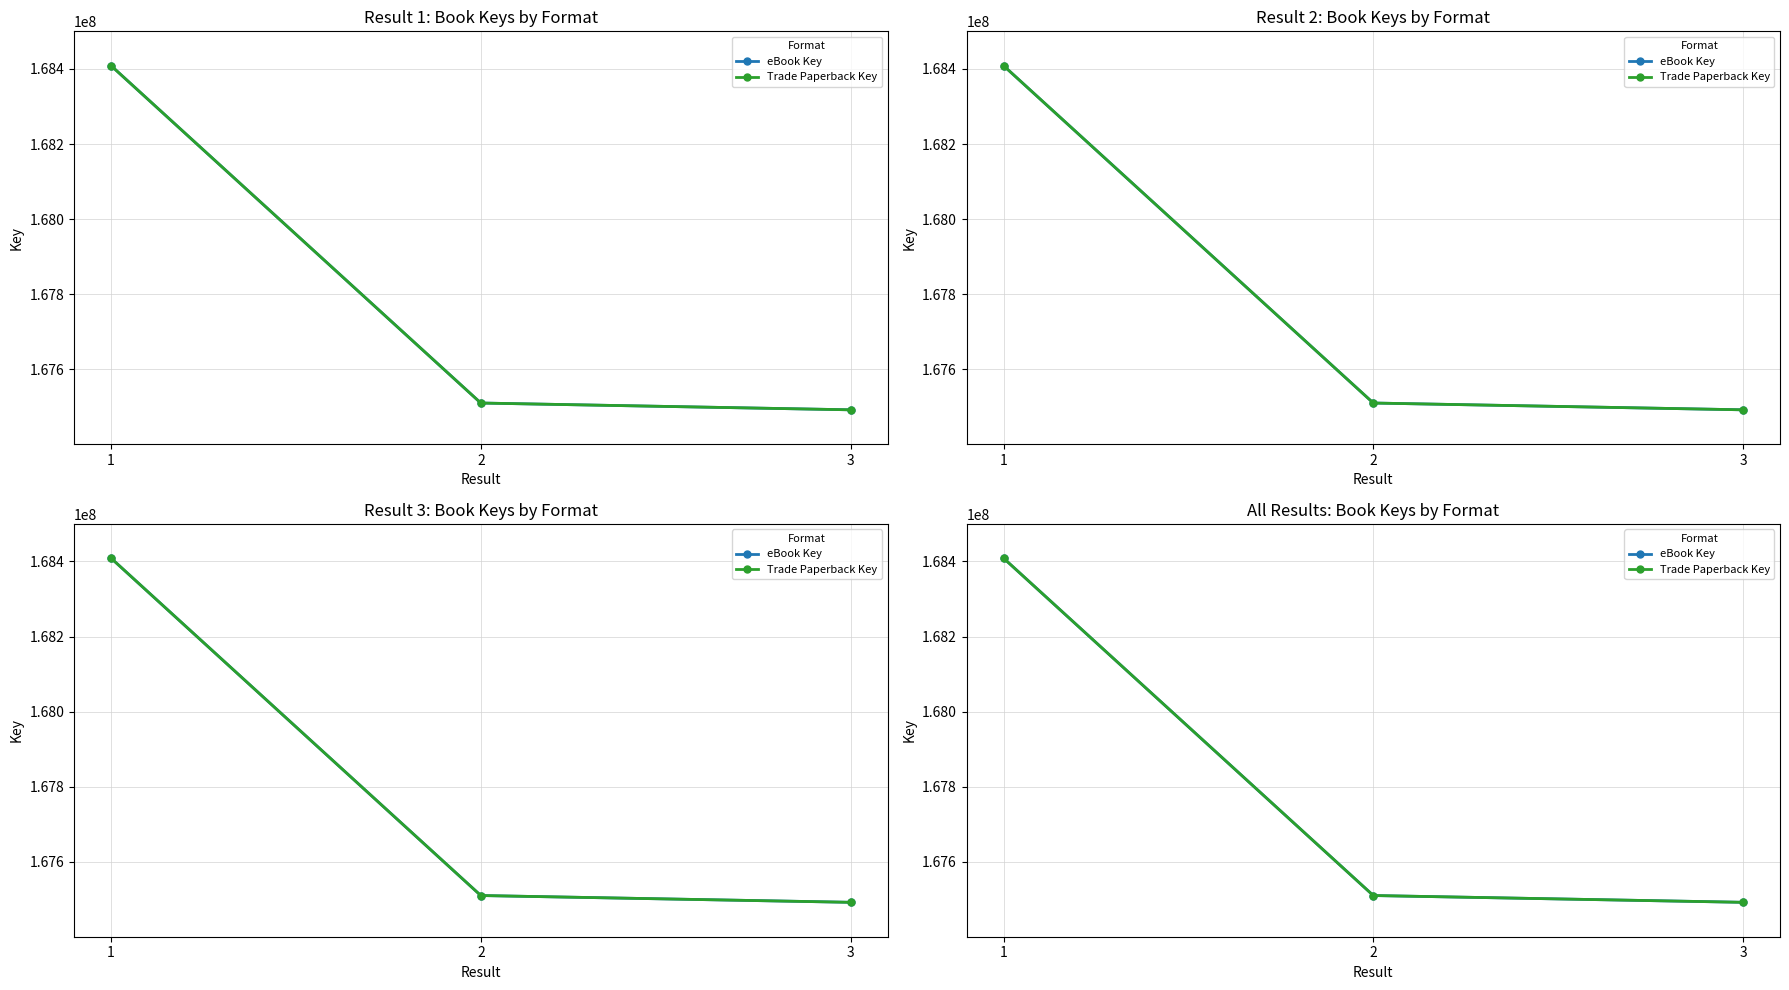

At which label does eBook Key reach its peak?

1